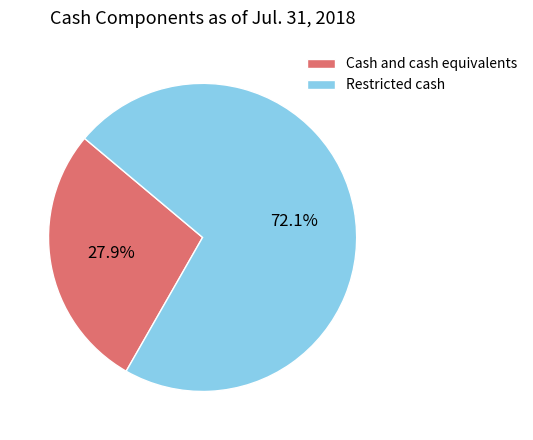

What percentage is the Restricted cash slice, to the nearest percent?

72%